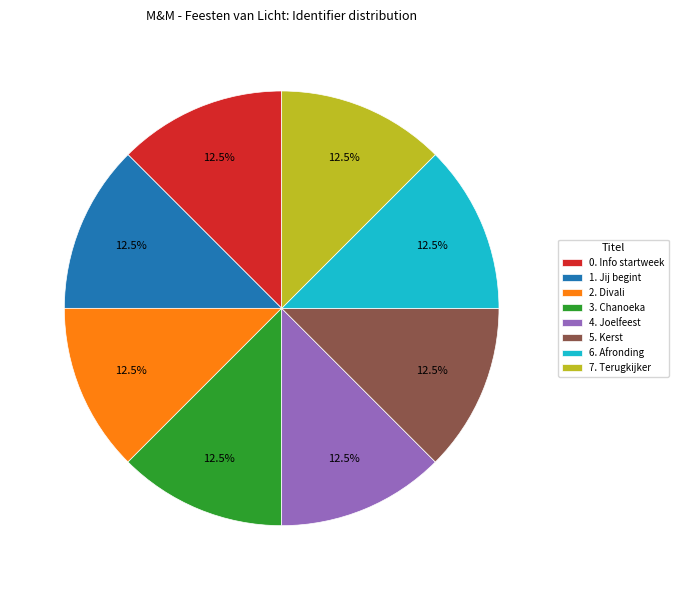

How much of the chart is everything except 4. Joelfeest?

87.5%